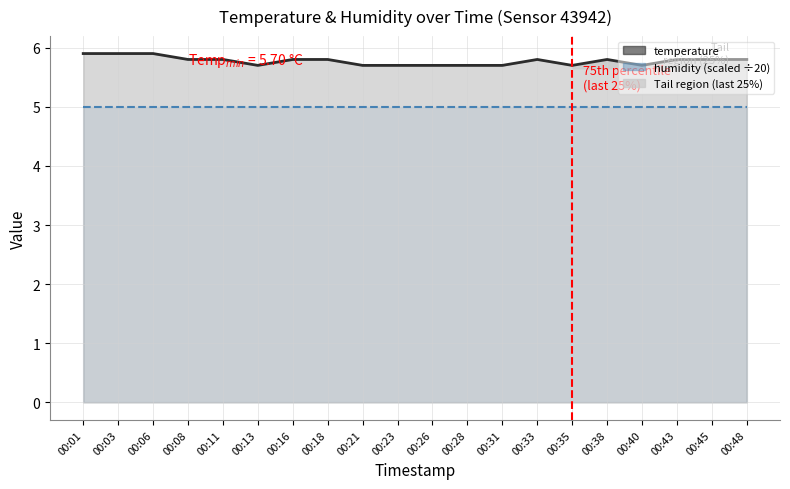

Reading left to right, list all the values displayed in this chart.

00:01=5.9	00:03=5.9	00:06=5.9	00:08=5.8	00:11=5.8	00:13=5.7	00:16=5.8	00:18=5.8	00:21=5.7	00:23=5.7	00:26=5.7	00:28=5.7	00:31=5.7	00:33=5.8	00:35=5.7	00:38=5.8	00:40=5.7	00:43=5.8	00:45=5.8	00:48=5.8